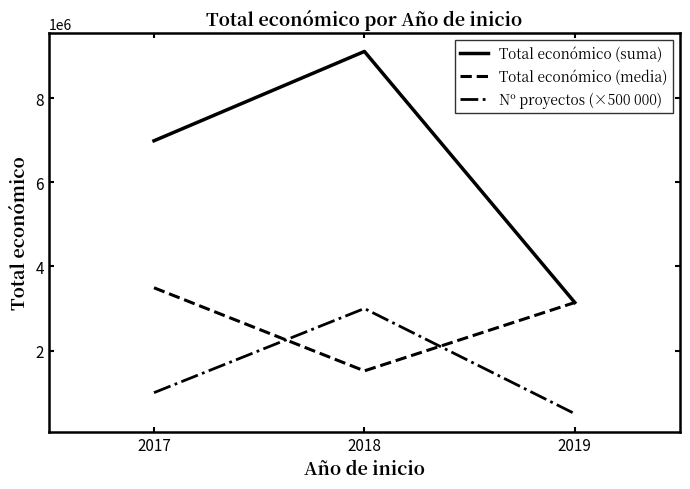

Rank the series by their average value, from highest to lowest.

Total económico (suma), Total económico (media), Nº proyectos (×500 000)